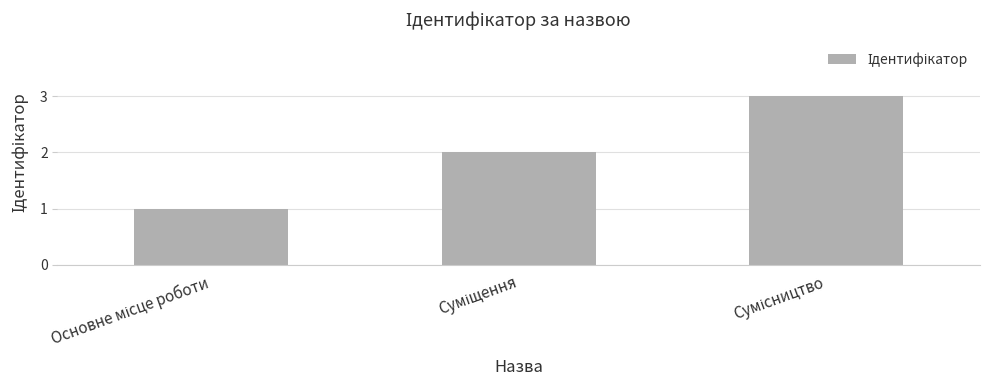

What is the maximum value shown in the chart?

3